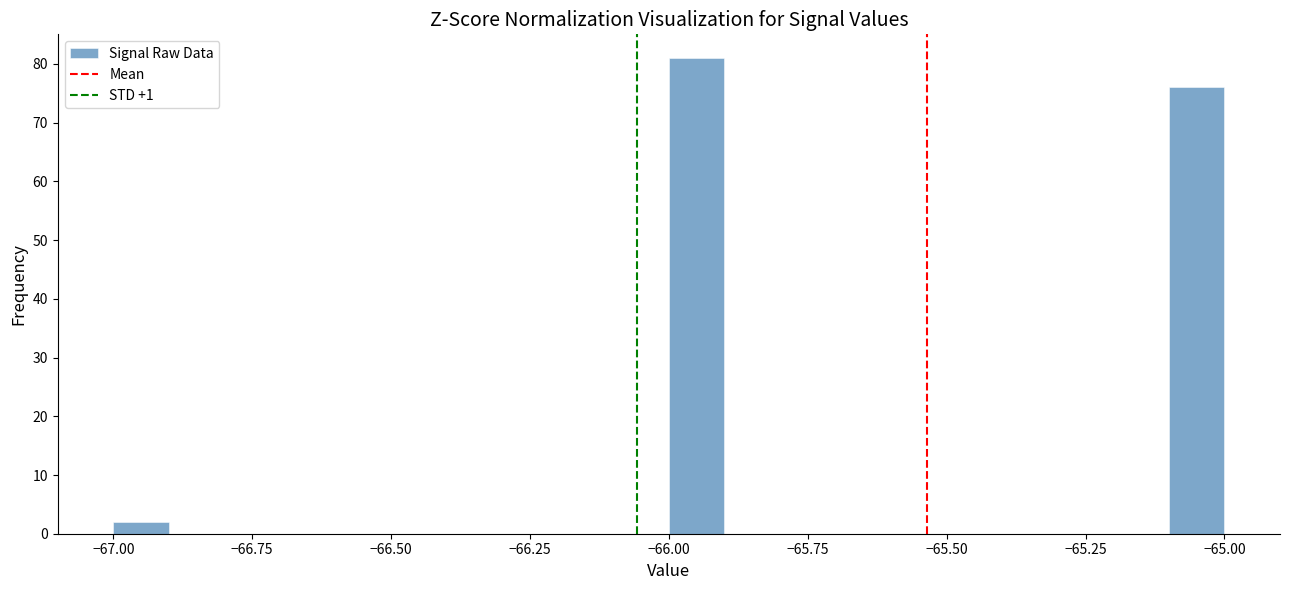

Around what value on the x-axis is the tallest bar? Give the approximate position of its centre, as read against the axis.

-65.95